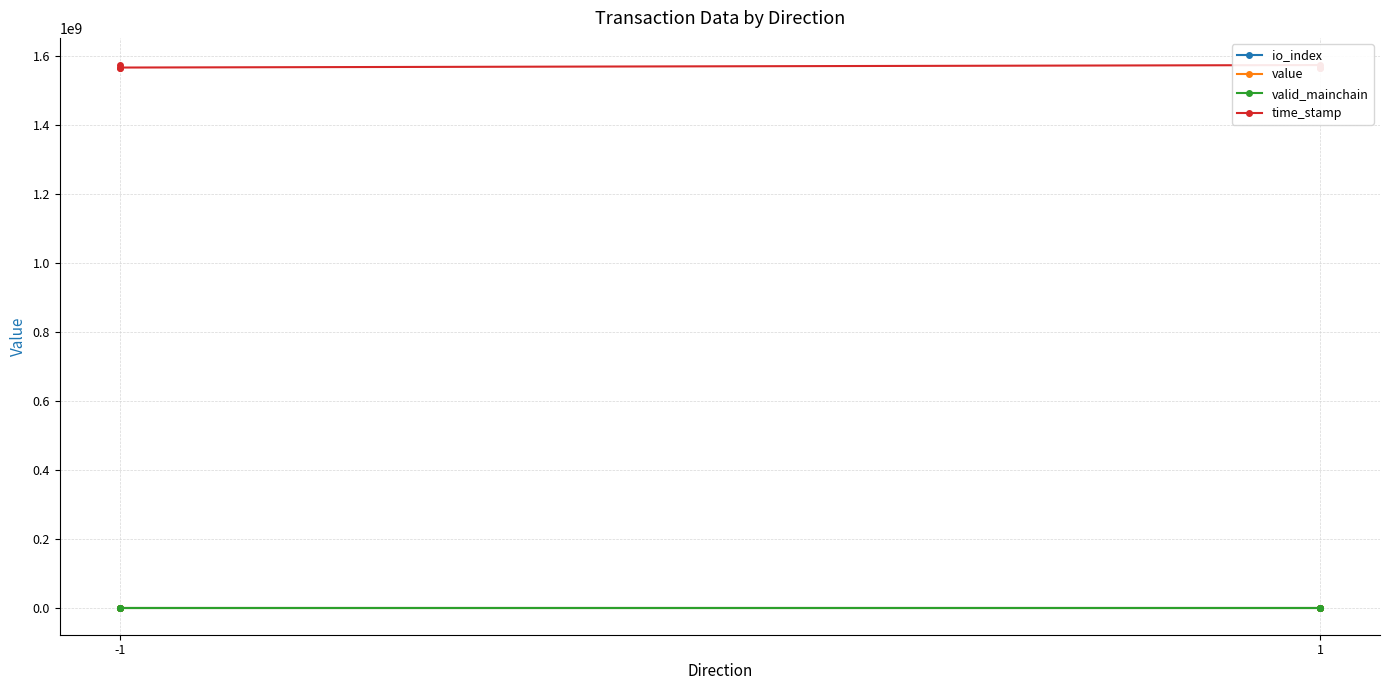

What is the sum of all value values?

527.9